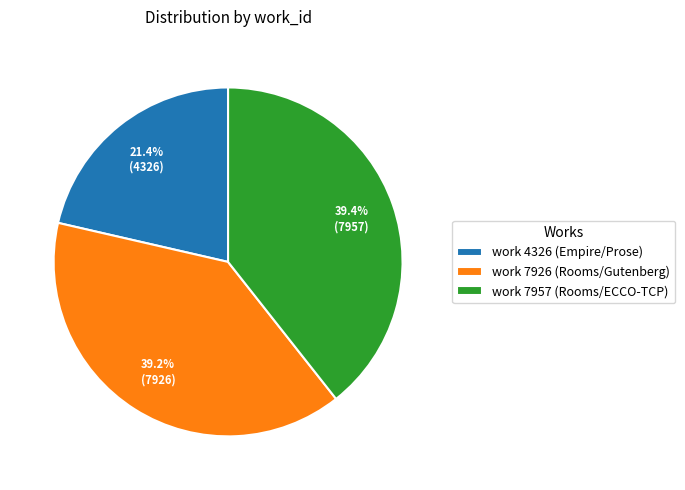

True or false: work 7926 (Rooms/Gutenberg) accounts for 29% of the total.

False